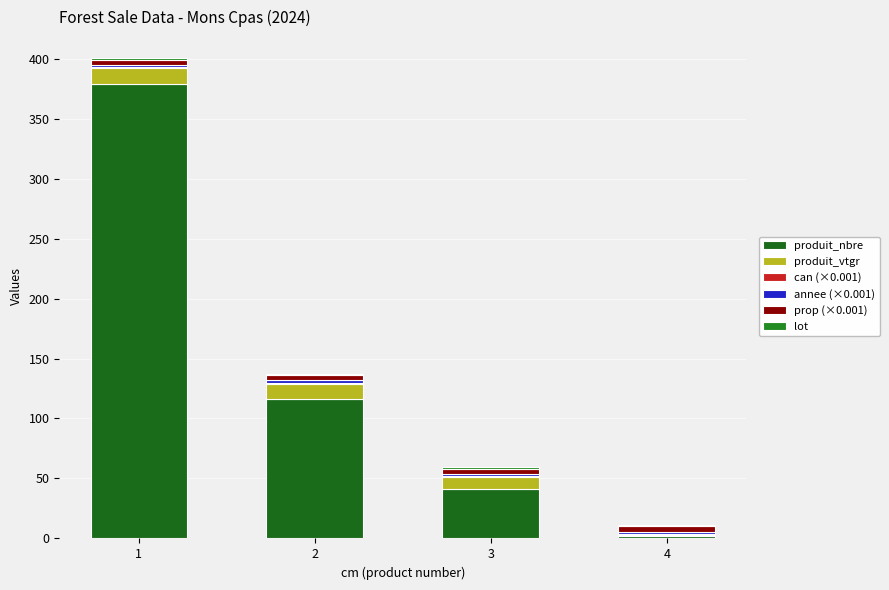

How many data points does each series have?

4